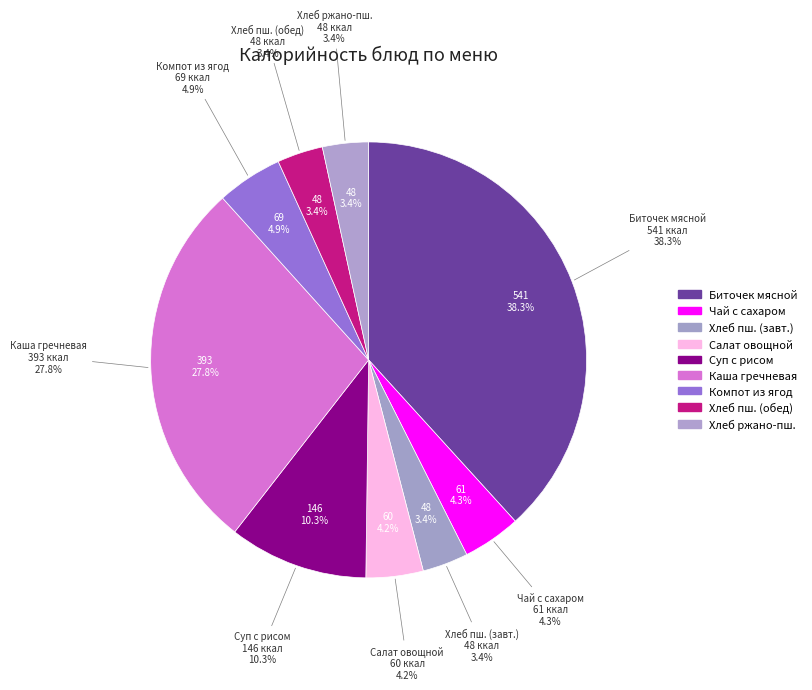

Is the sum of Компот из ягод and Хлеб пшеничный (завтрак) greater than half?

No